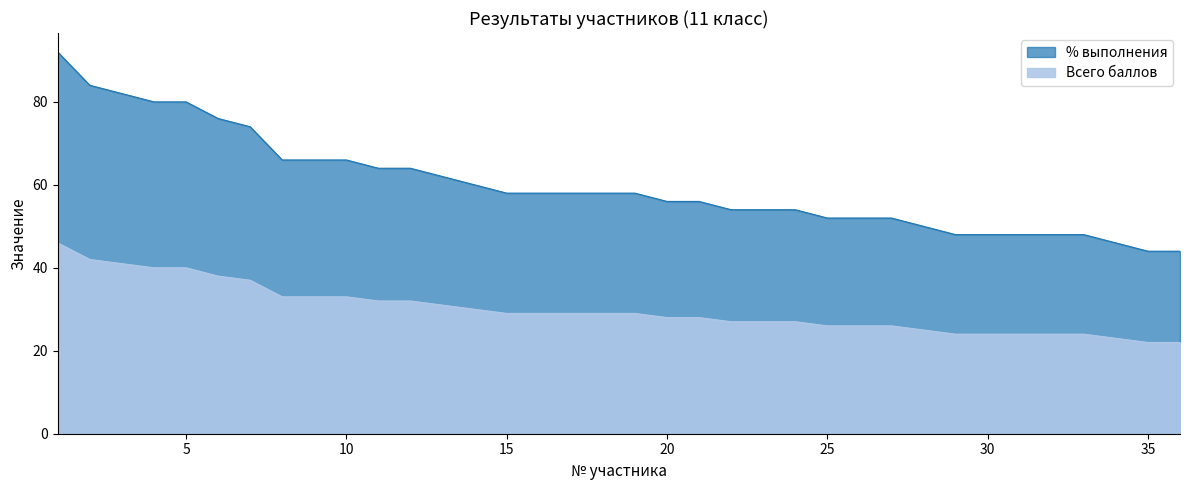

What is the spread (max minus min) of values at 15?

29